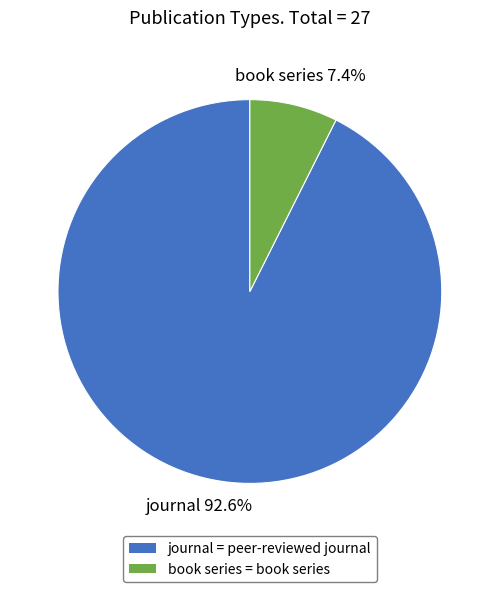

Which slice is the smallest?

book series